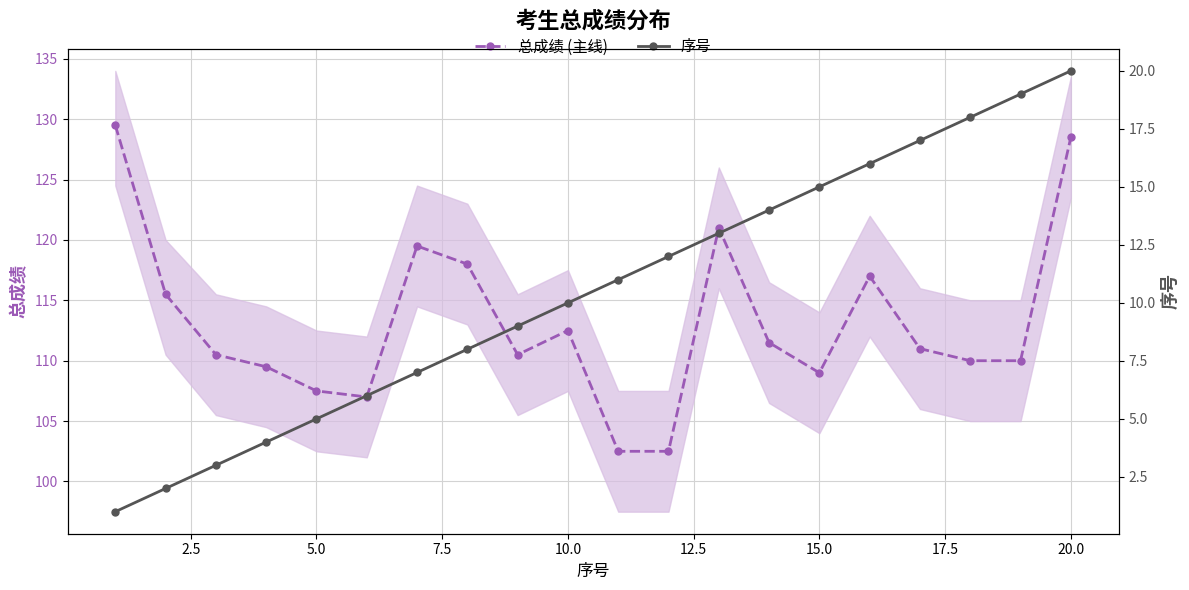

Which series has the largest range (max minus min)?

总成绩 (主线)